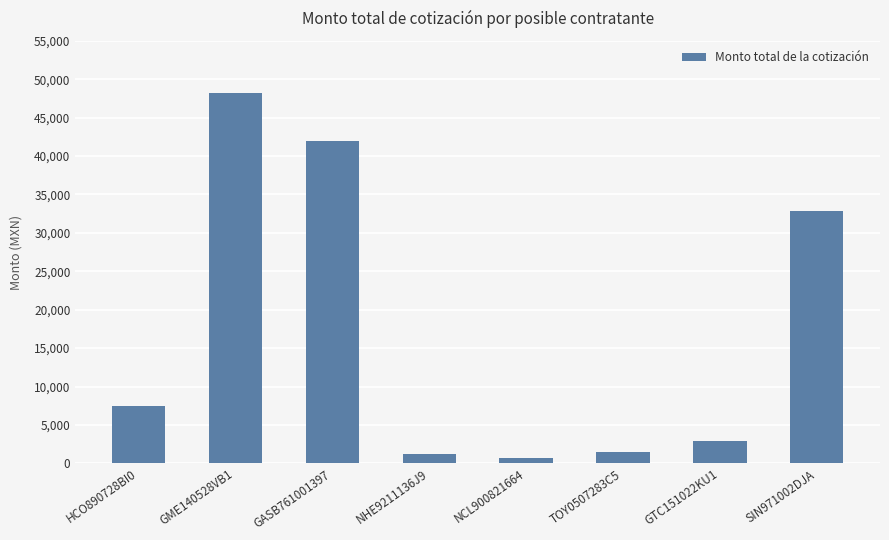

What is the ratio of the value at GASB761001397 to the value at SIN971002DJA?

1.3